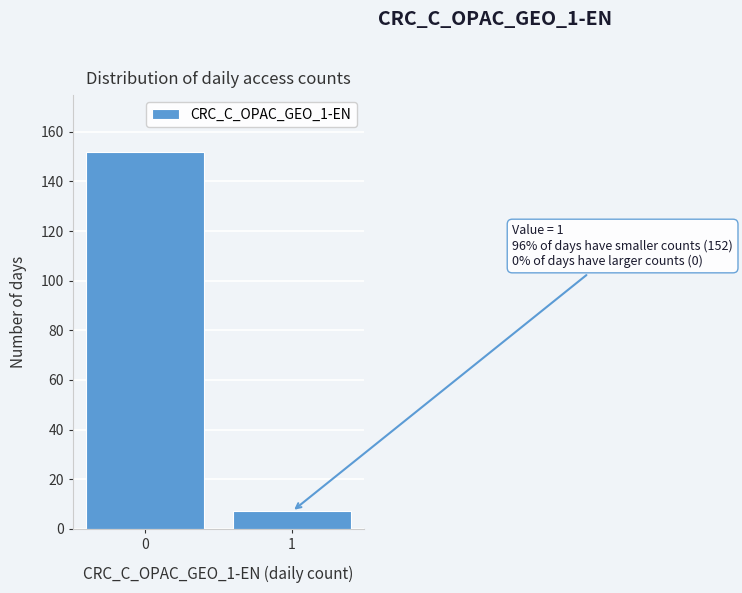

Reading left to right, list all the values displayed in this chart.

152	7